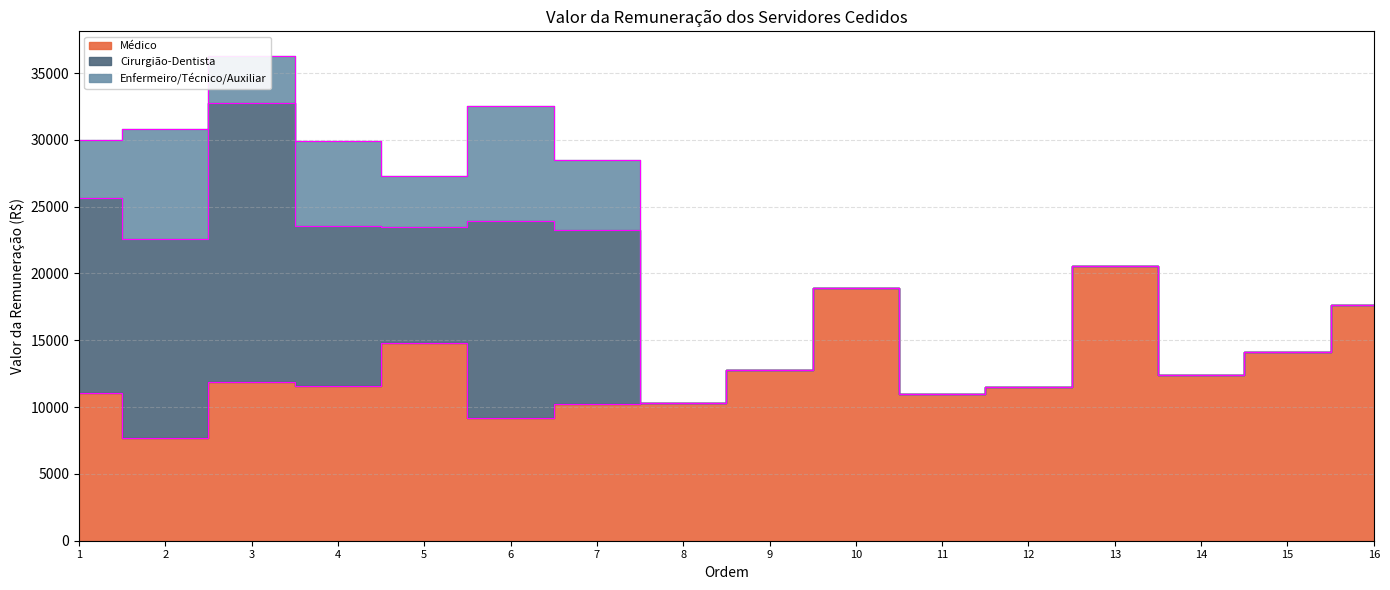

The Enfermeiro/Técnico/Auxiliar series shows 0.0 at 8. True or false?

True